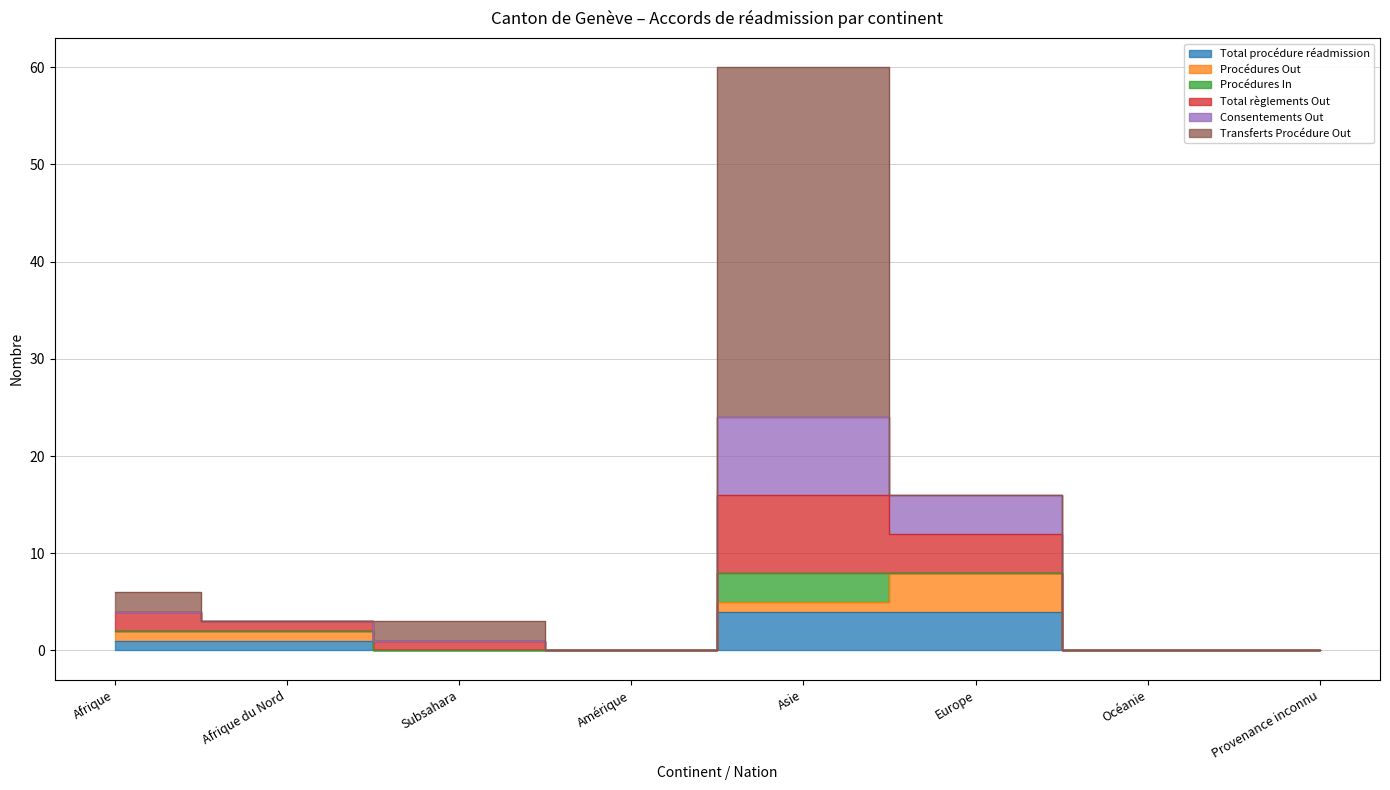

In Total règlements Out, how many points are lower than both neighbors (excluding endpoints)?

1